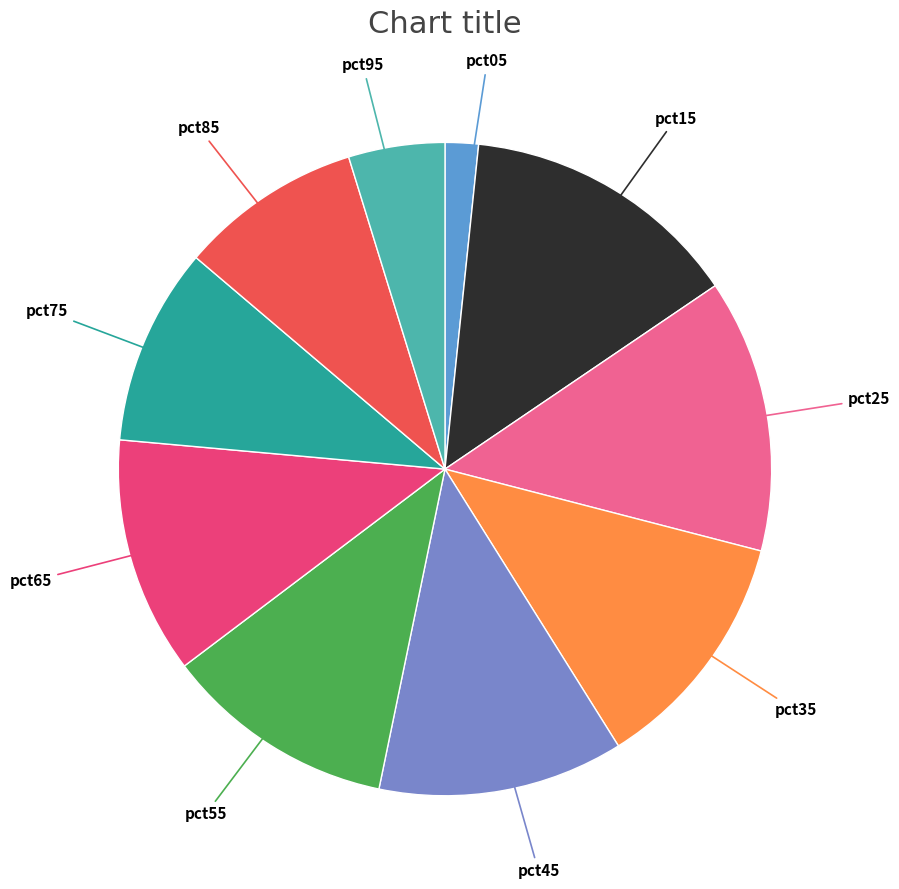

Which slice is the smallest?

pct05